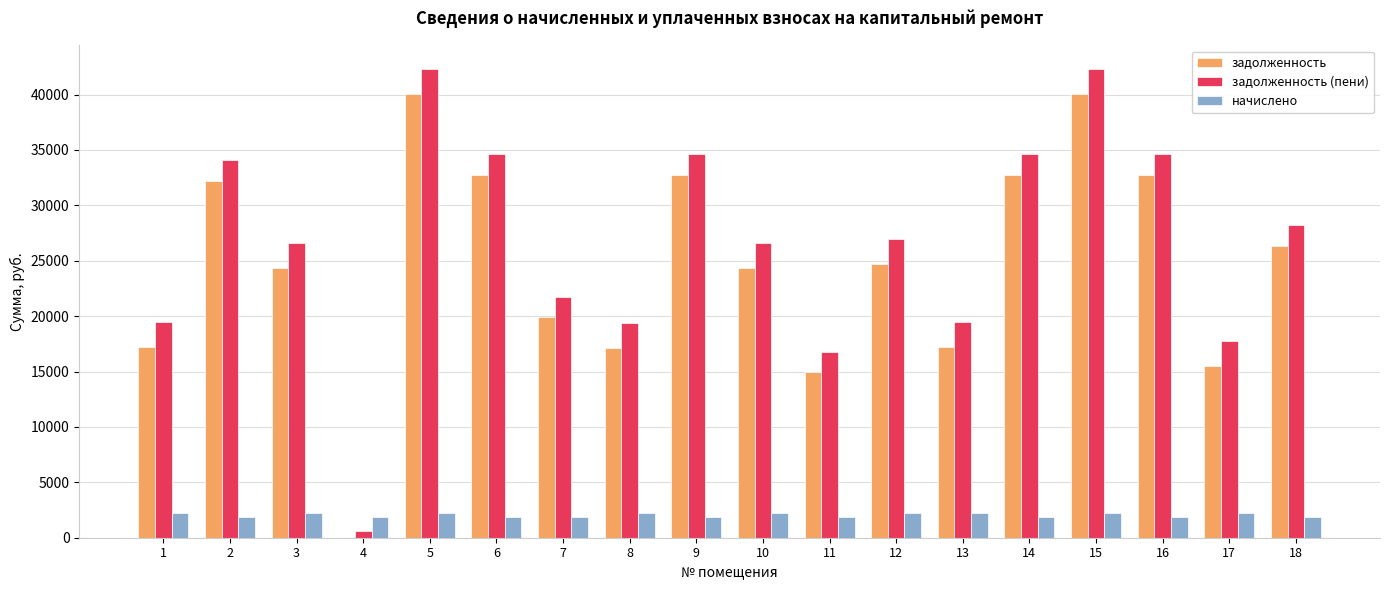

How many data points in начислено are above 2252?

9